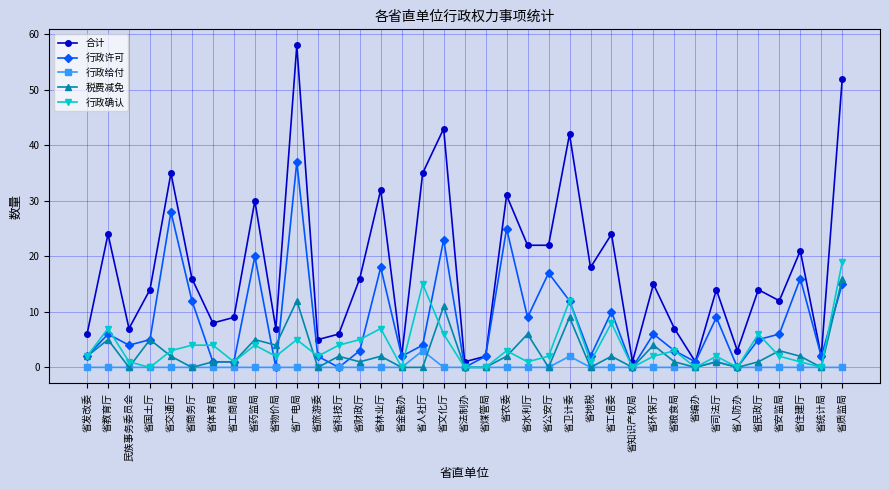

True or false: 税费减免 has a value of -7 at 省编办.

False